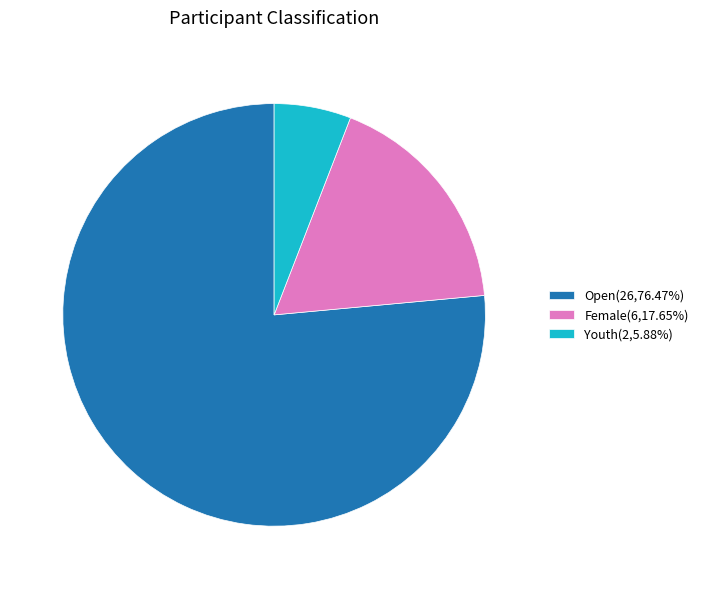

Approximately how many times larger is the value at Open(26,76.47%) compared to Female(6,17.65%)?

4.3